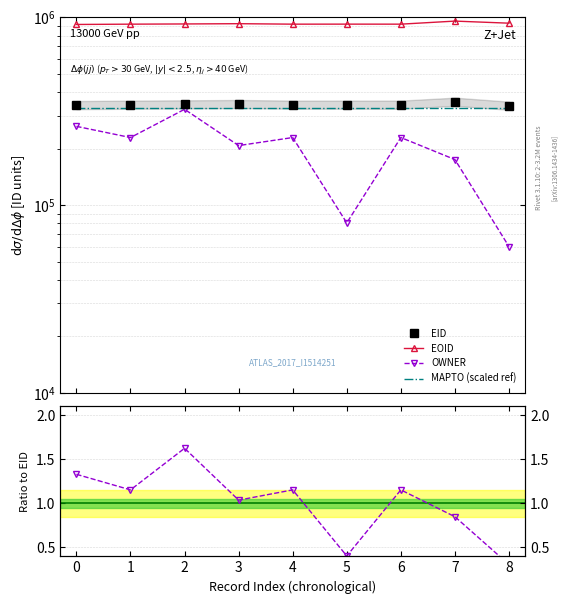

What is the sum of all OWNER (norm) values?

9.0